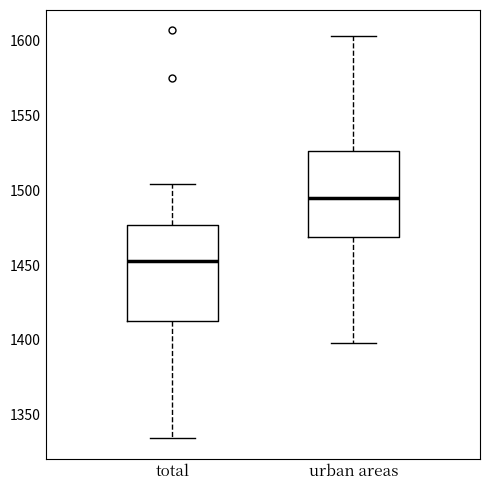

Comparing the boxes themselves (not the whiskers), which one is the tallest?

total